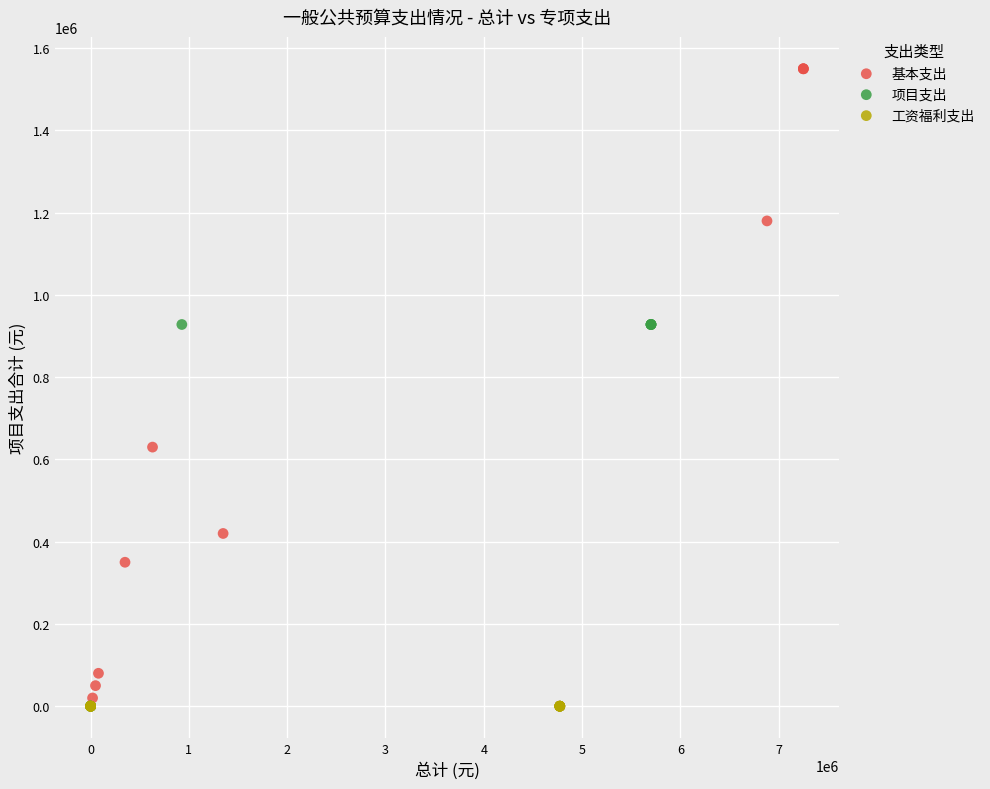

Which series contains the highest Y value?

基本支出